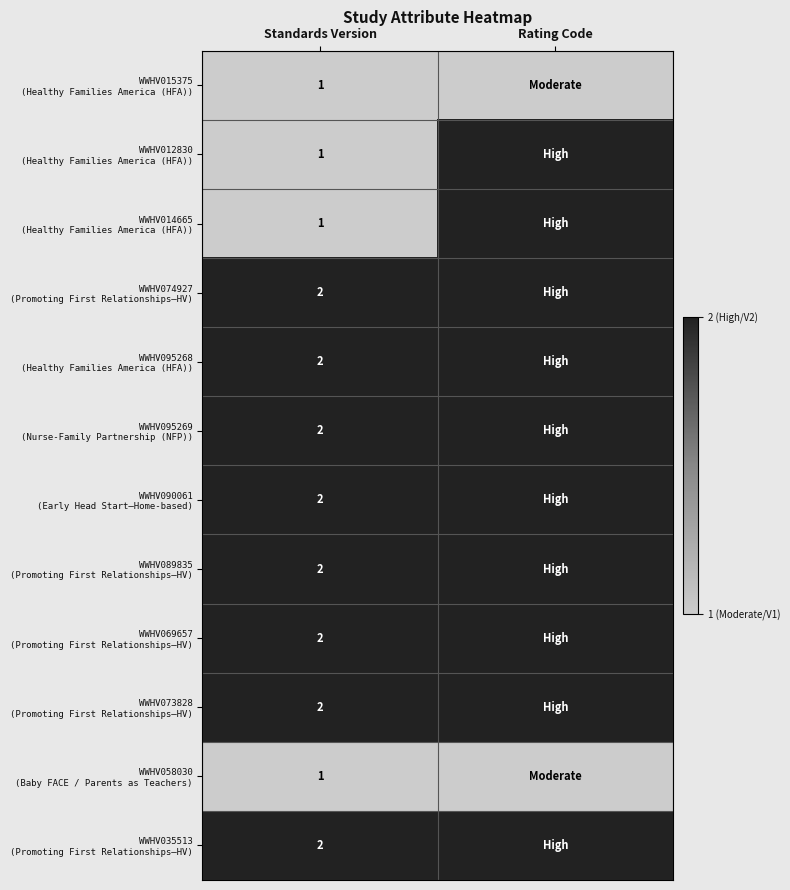

What is the total value across all series at Standards Version?

20